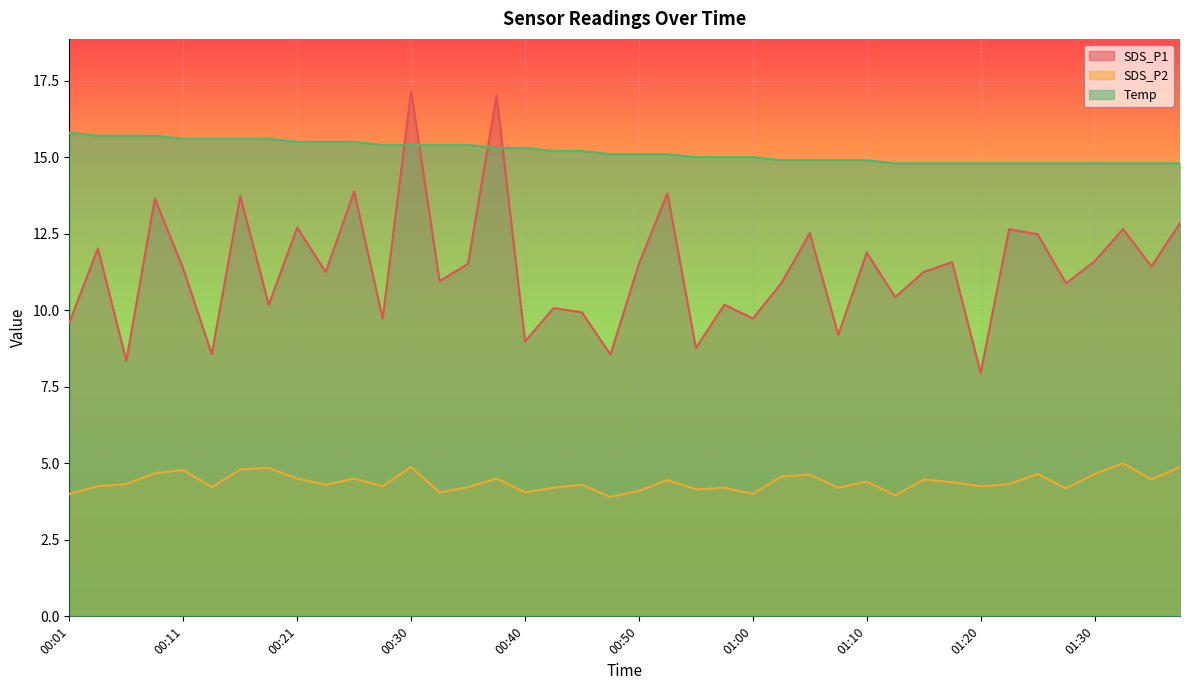

What is the difference between the second highest and second lowest values in the SDS_P2 series?

0.9